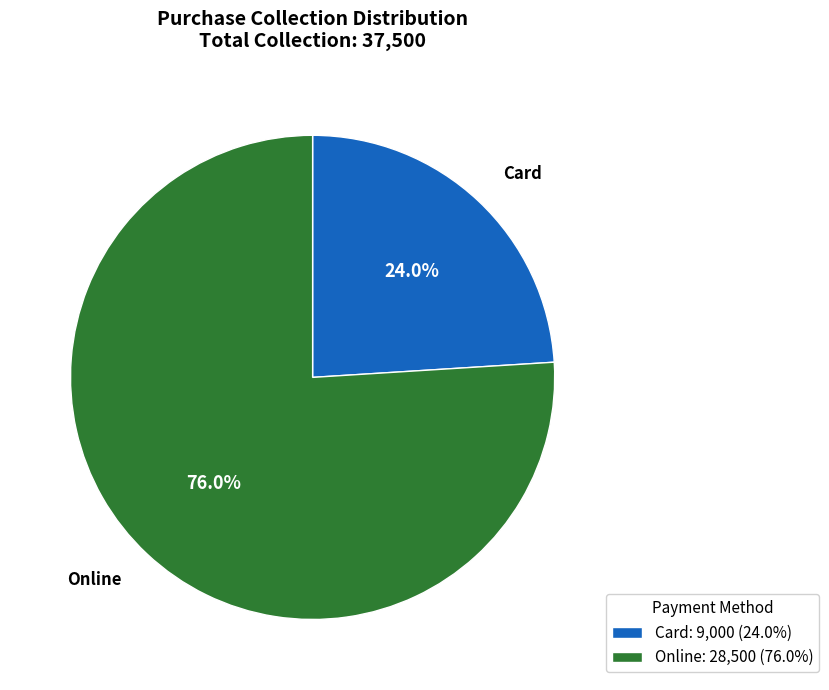

What is the ratio of the value at Card: 9,000 (24.0%) to the value at Online: 28,500 (76.0%)?

0.3